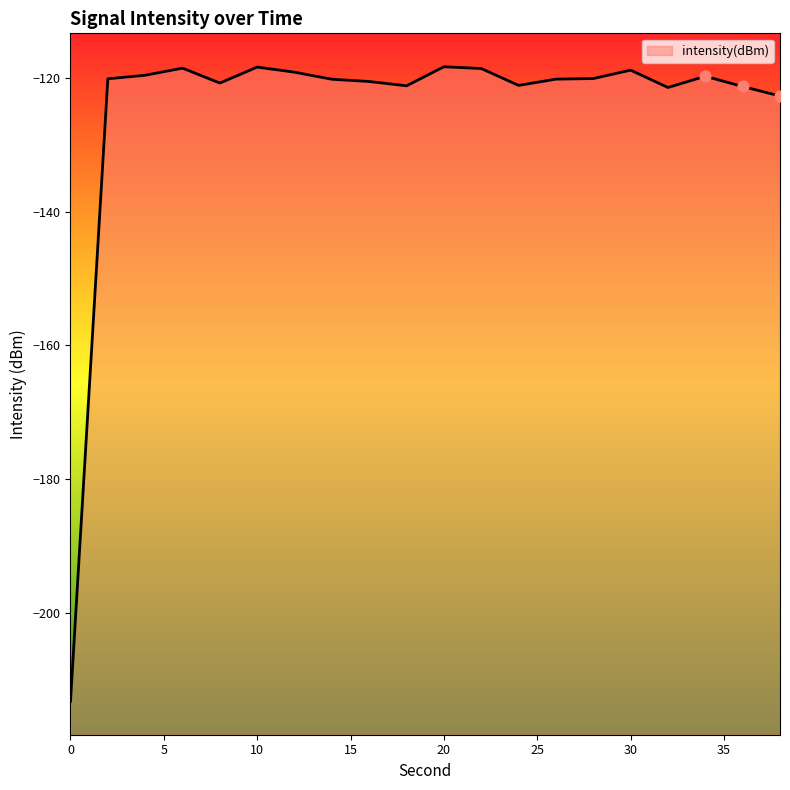

Which has a higher value, 22 or 10?

10